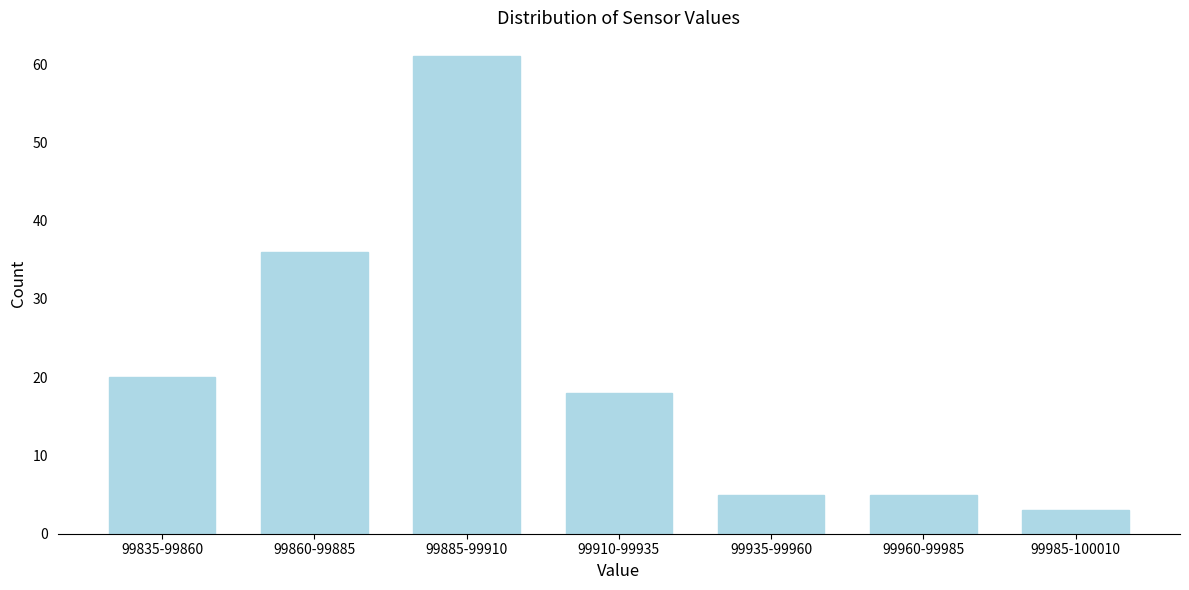

Reading left to right, transcribe all the data shown in this chart.

99835-99860=20	99860-99885=36	99885-99910=61	99910-99935=18	99935-99960=5	99960-99985=5	99985-100010=3